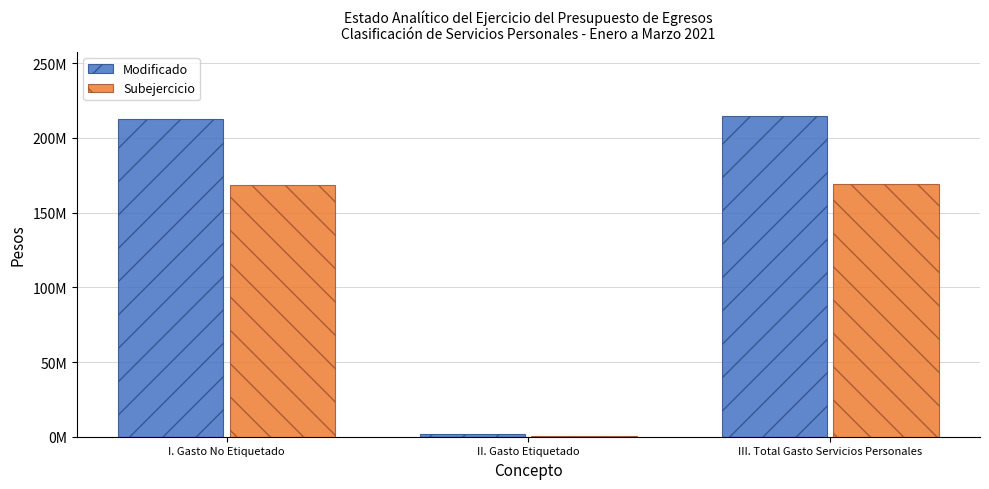

At which label is Subejercicio closest to 84832825?

I. Gasto No Etiquetado